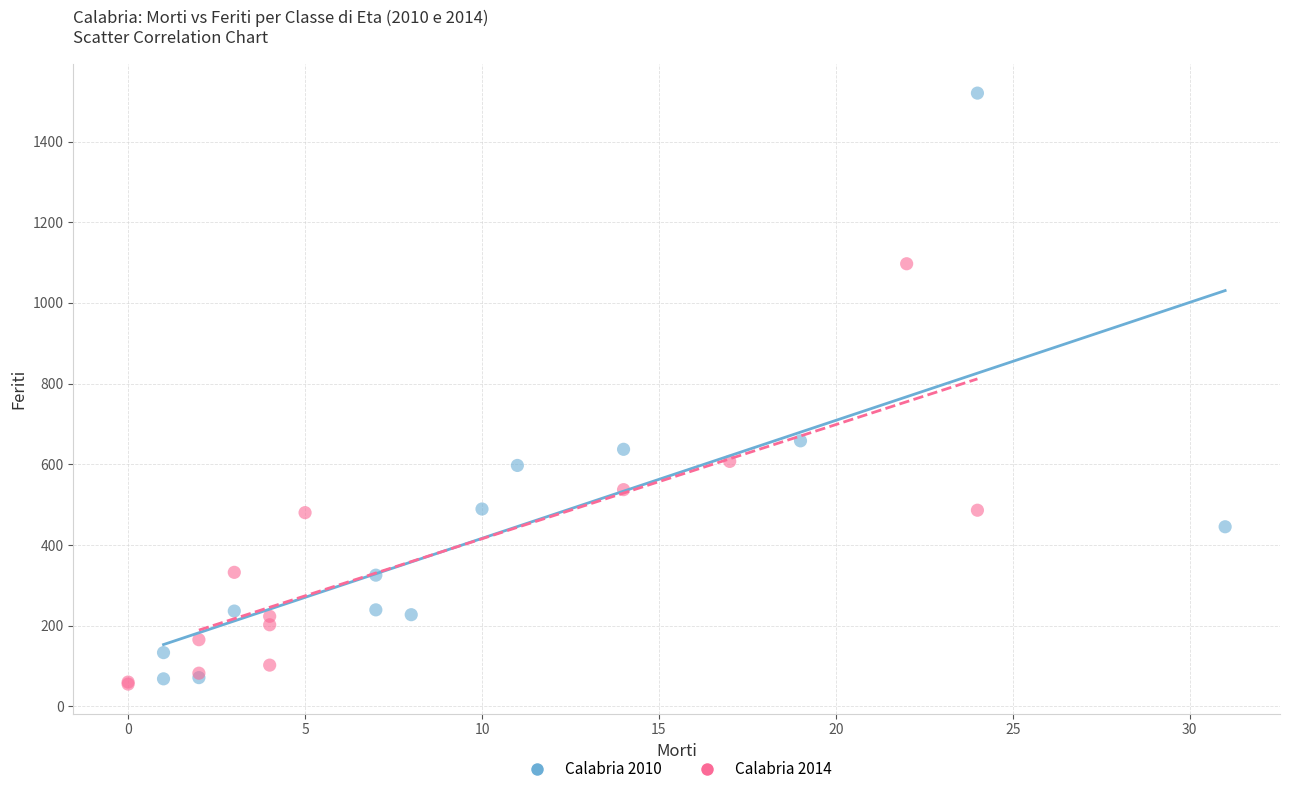

Which series contains the highest Y value?

Calabria 2010